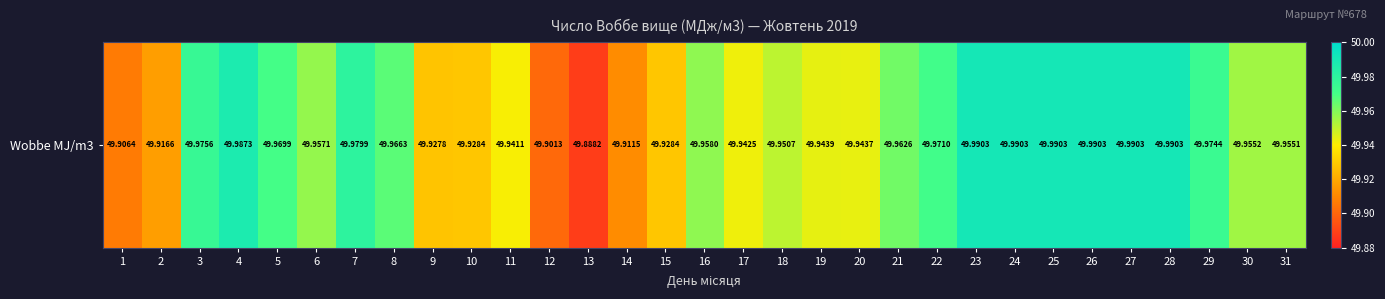

Approximately how many times larger is the value at 8 compared to 14?

1.0